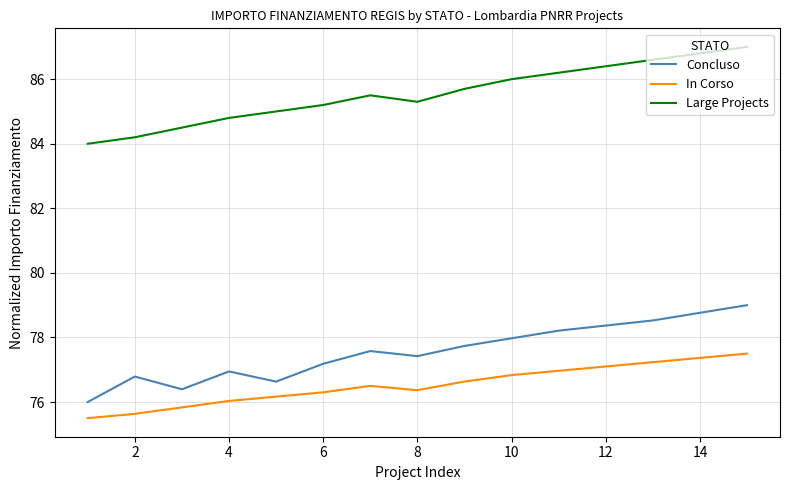

What is the minimum value for In Corso?

75.5